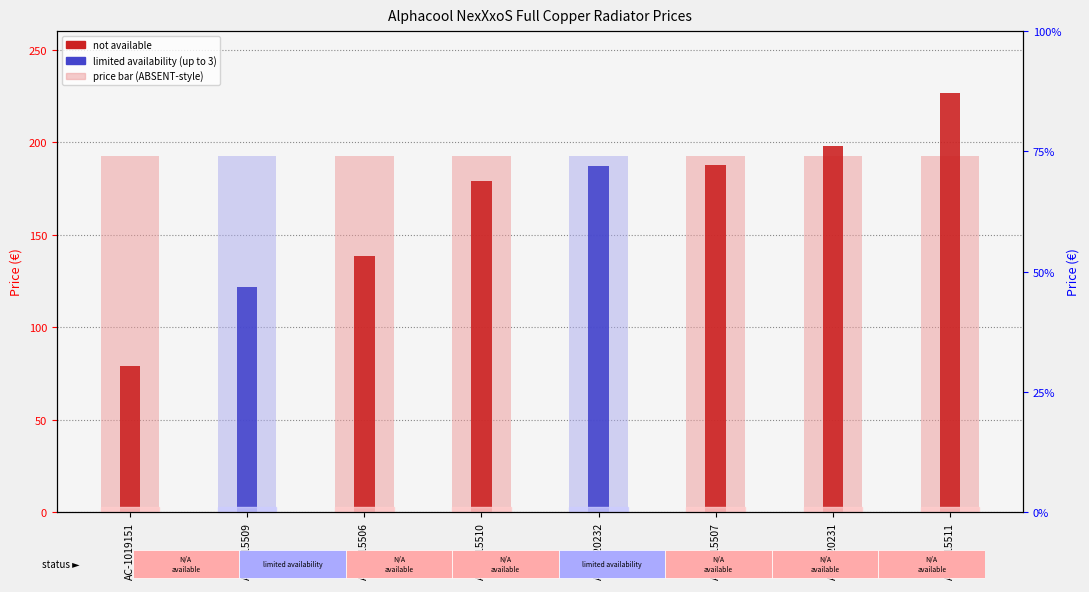

Which category has the highest value in the background (Detection Call = ABSENT) series?

AC-1019151